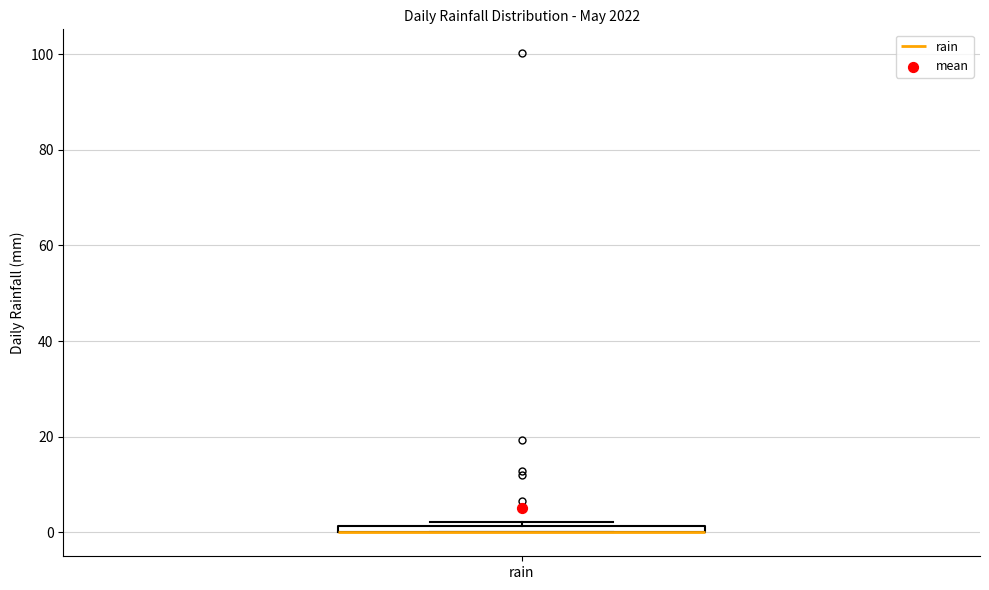

Where is the lower edge of the box for rain on the y-axis? The values are not printed on the chart, so give them approximately, as read against the axis.

0